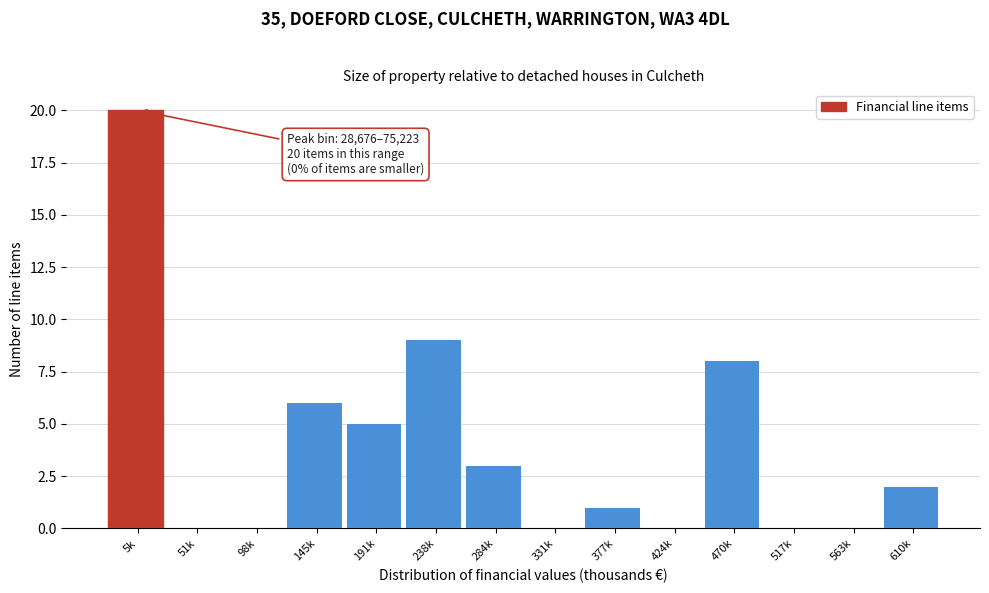

Reading left to right, what are all the values shown in this chart?

5k=20	51k=0	98k=0	145k=6	191k=5	238k=9	284k=3	331k=0	377k=1	424k=0	470k=8	517k=0	563k=0	610k=2